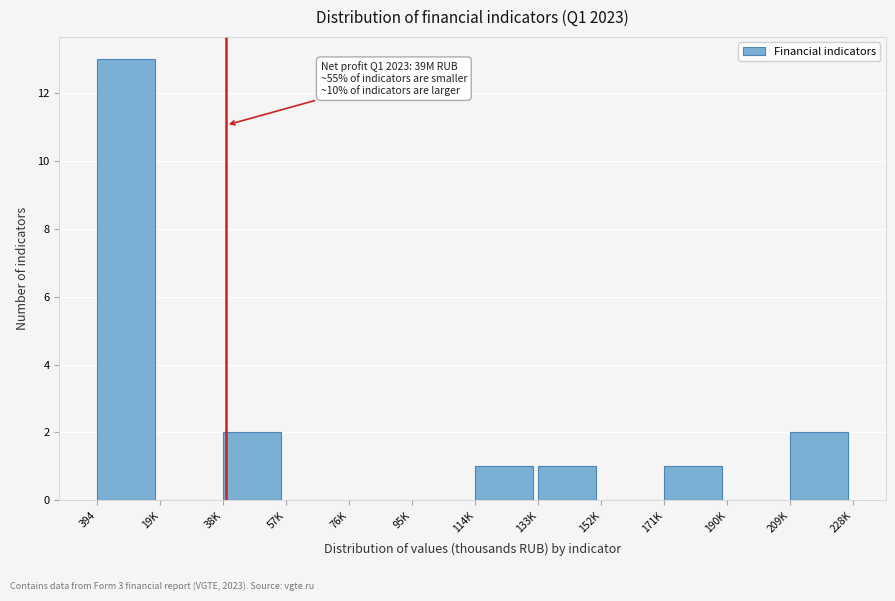

Reading left to right, transcribe all the data shown in this chart.

394=13	19K=0	38K=2	57K=0	76K=0	95K=0	114K=1	133K=1	152K=0	171K=1	190K=0	209K=2